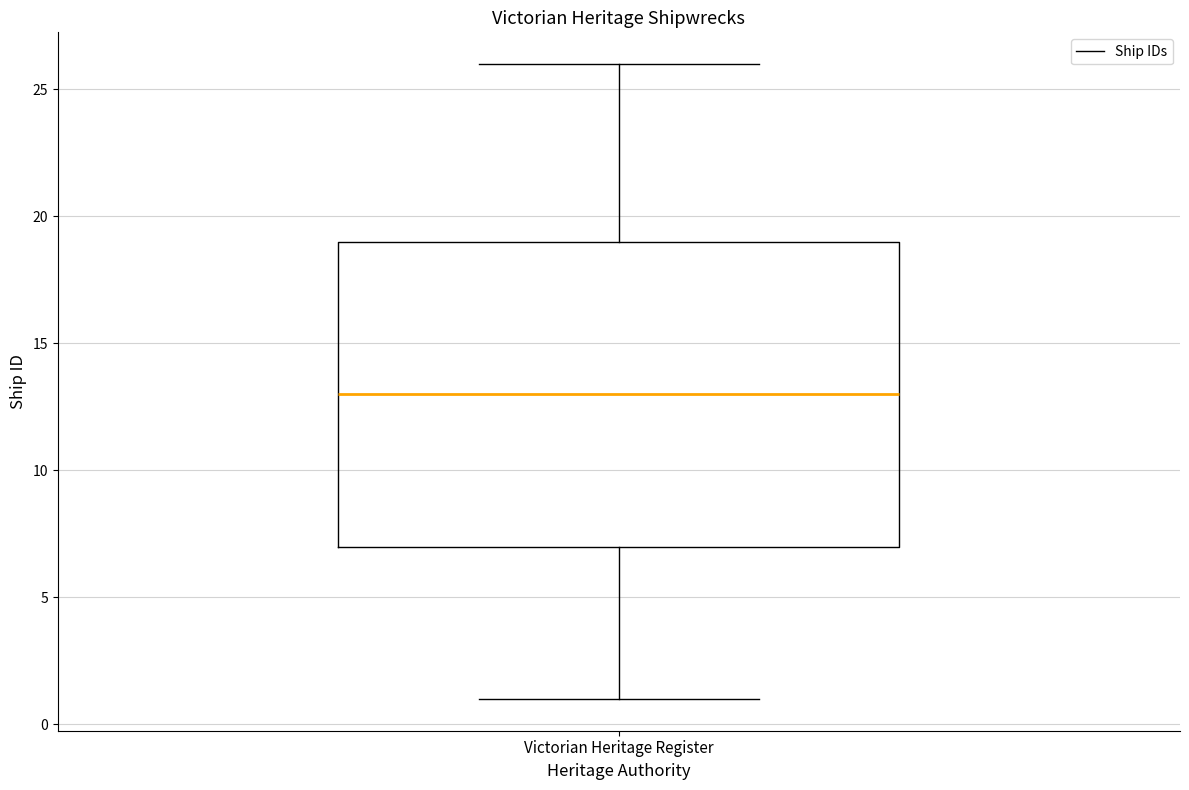

Read this box plot against the y-axis: the position of the median line, the range covered by the box, and the ends of both whiskers. The values are not printed on the chart, so give them approximately, as read against the axis.

median 13, box 7 to 19, whiskers 1 to 26